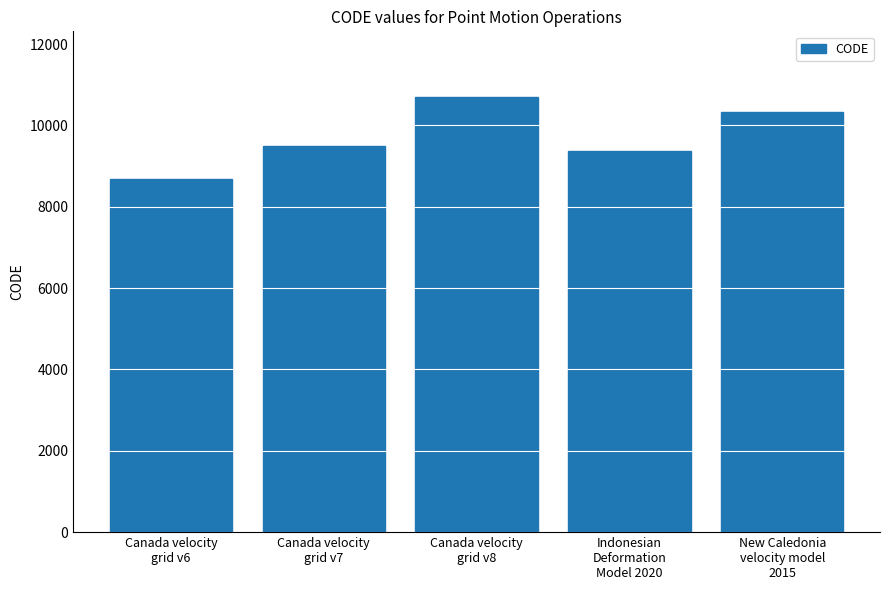

How many bars are there in total?

5